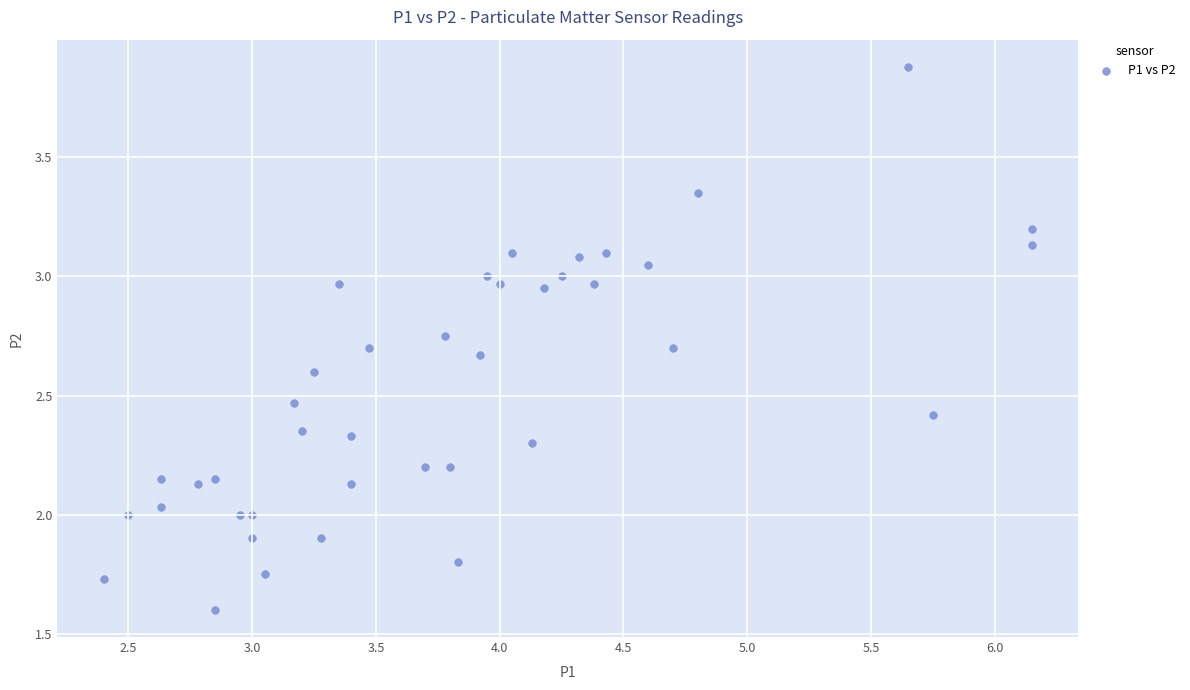

What is the range of X values (max minus min)?

3.8